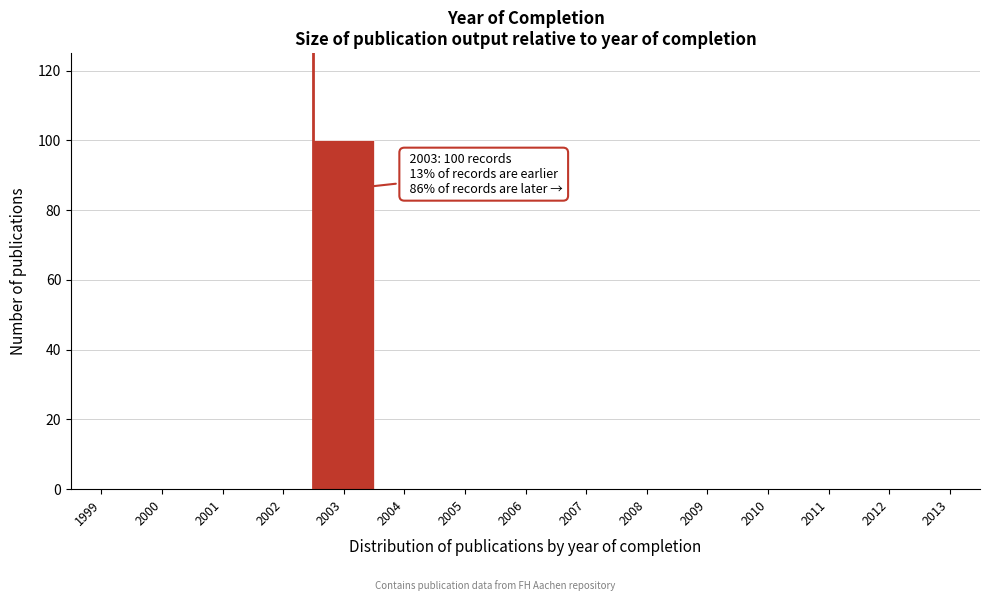

Reading left to right, extract all data points from this chart.

1999=0	2000=0	2001=0	2002=0	2003=100	2004=0	2005=0	2006=0	2007=0	2008=0	2009=0	2010=0	2011=0	2012=0	2013=0